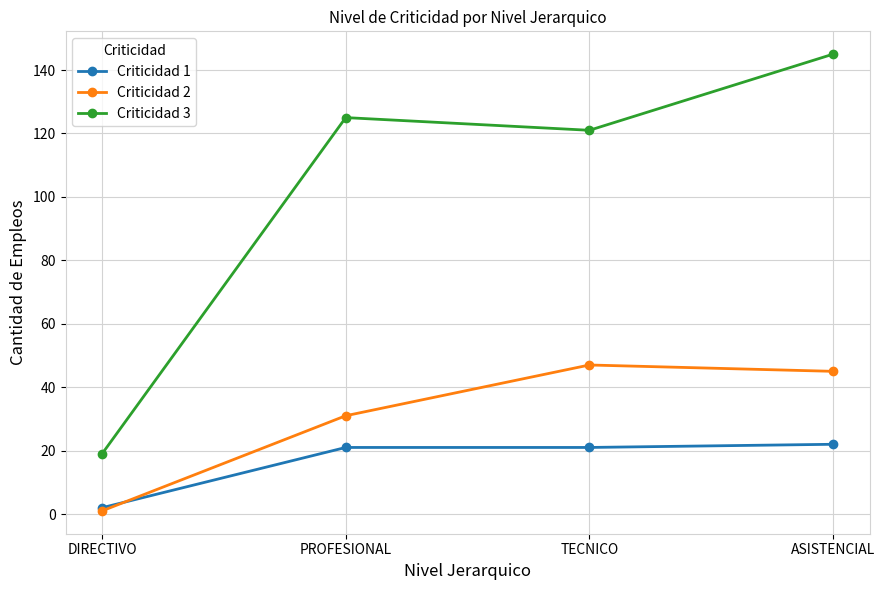

Reading right to left, what are all the values shown in this chart?

Criticidad 1: ASISTENCIAL=22	TECNICO=21	PROFESIONAL=21	DIRECTIVO=2
Criticidad 2: ASISTENCIAL=45	TECNICO=47	PROFESIONAL=31	DIRECTIVO=1
Criticidad 3: ASISTENCIAL=145	TECNICO=121	PROFESIONAL=125	DIRECTIVO=19